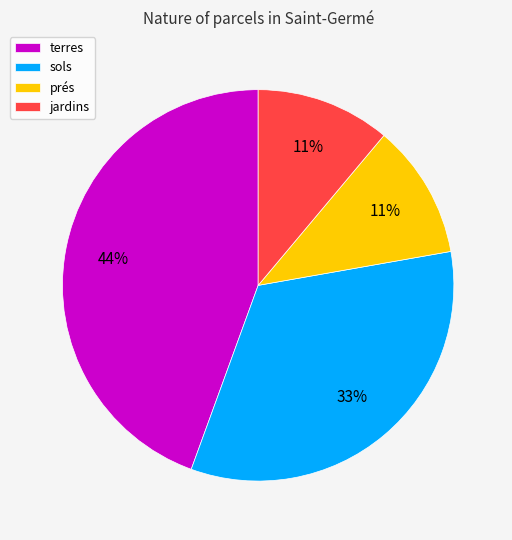

How many slices are in this pie chart?

4